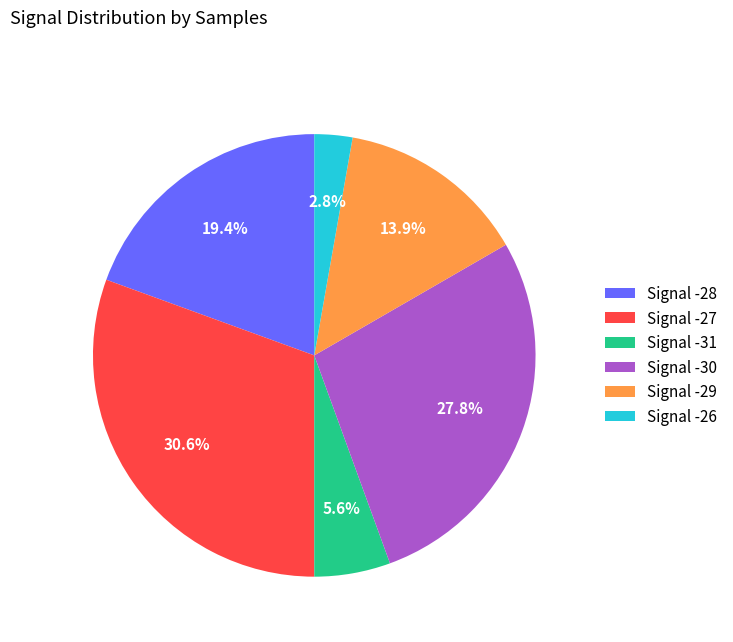

Rank the categories by value from highest to lowest.

Signal -27, Signal -30, Signal -28, Signal -29, Signal -31, Signal -26